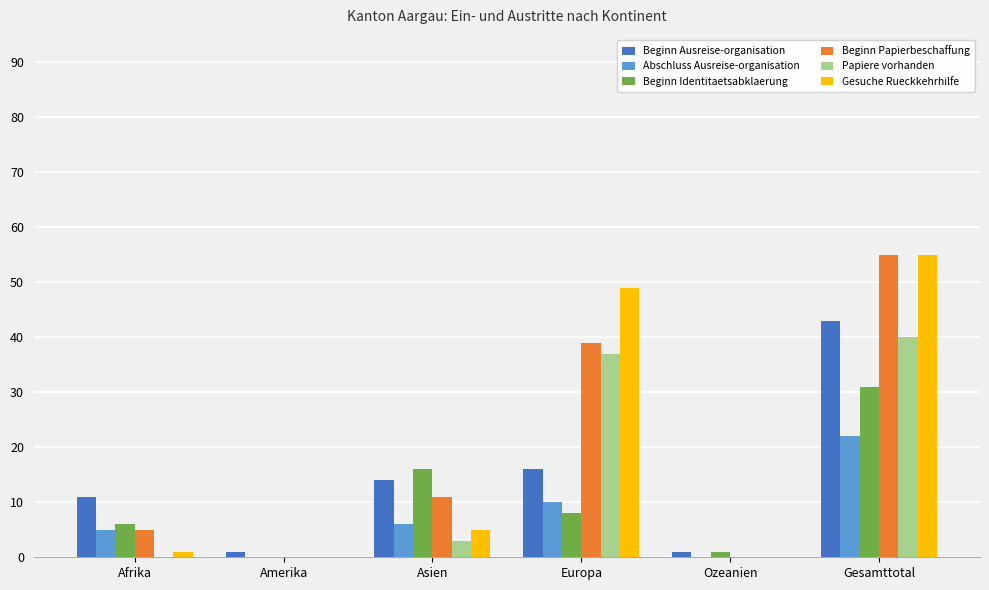

What is the greatest value displayed?

55